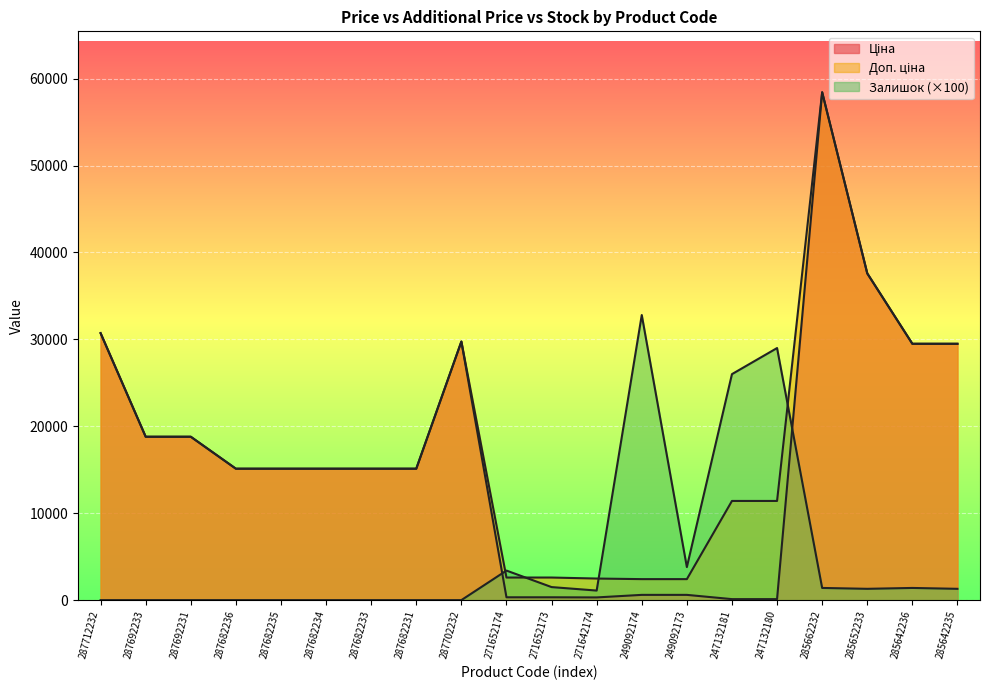

What is the value of the Залишок point at the 18th from the left?

1300.0